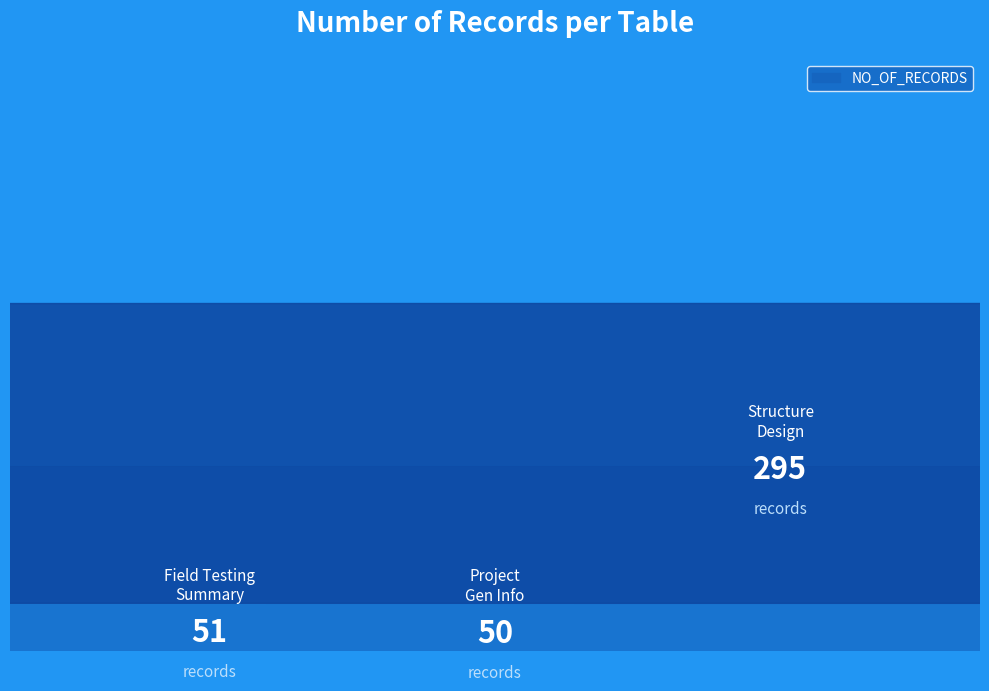

List the labels in order of value, largest first.

2, 0, 1